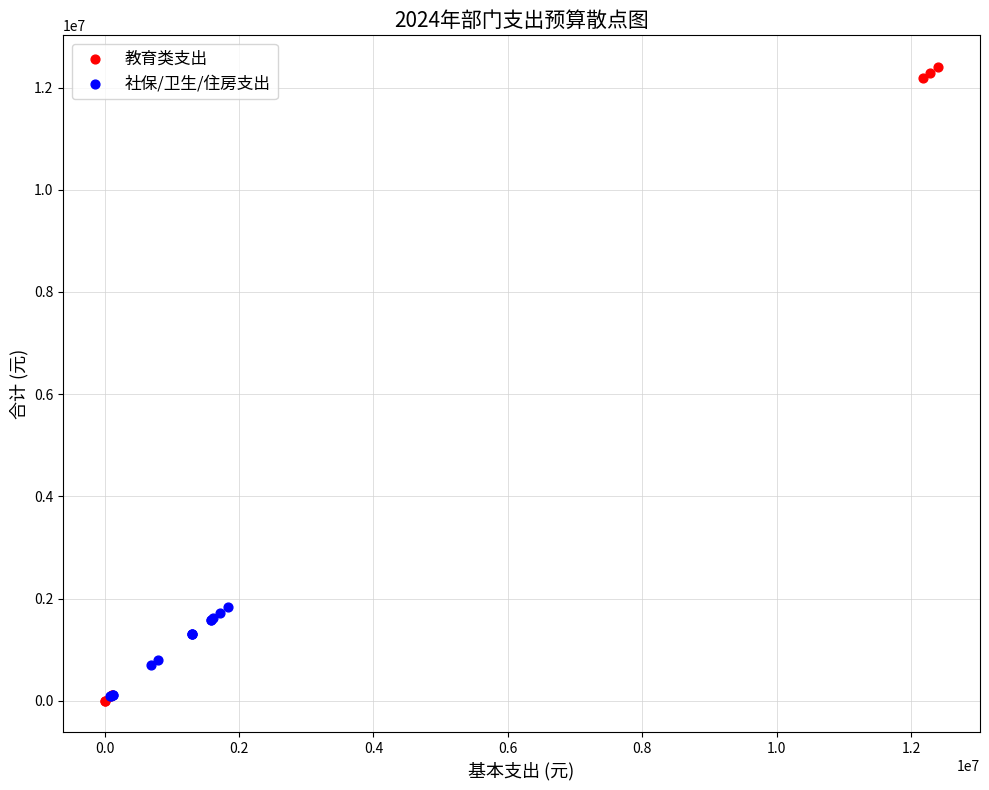

Which series has the largest Y range (max minus min)?

教育类支出